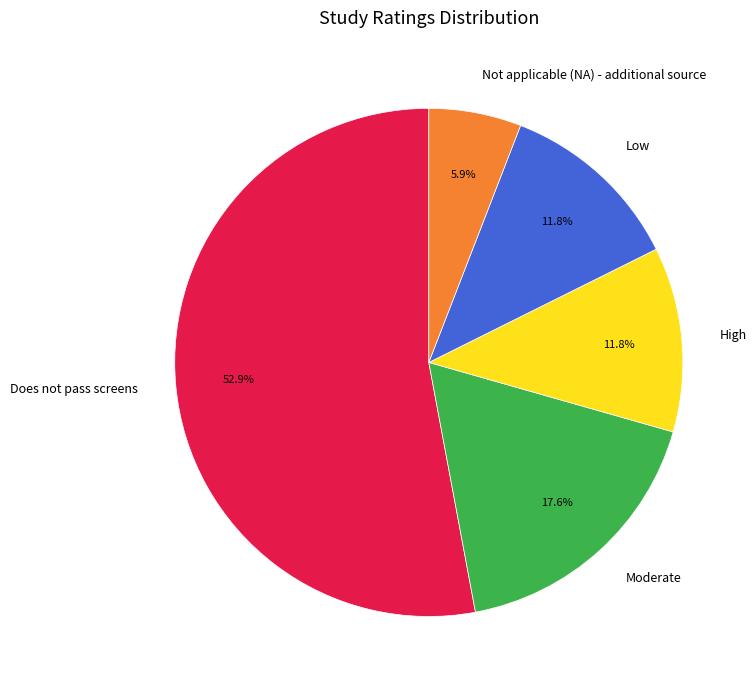

To the nearest percent, what is the average slice percentage?

20%